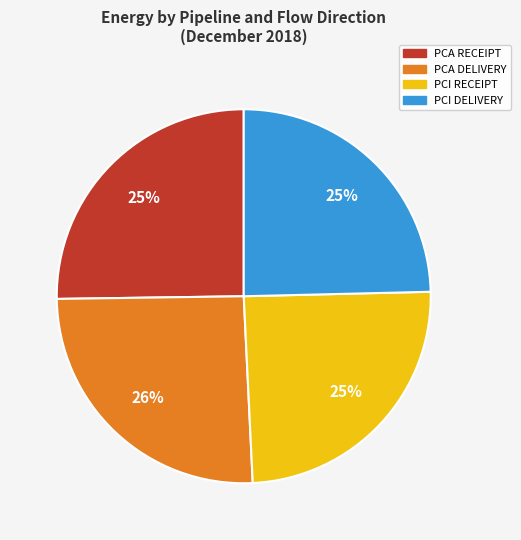

Do PCI RECEIPT and PCI DELIVERY together represent more than half of the pie?

No